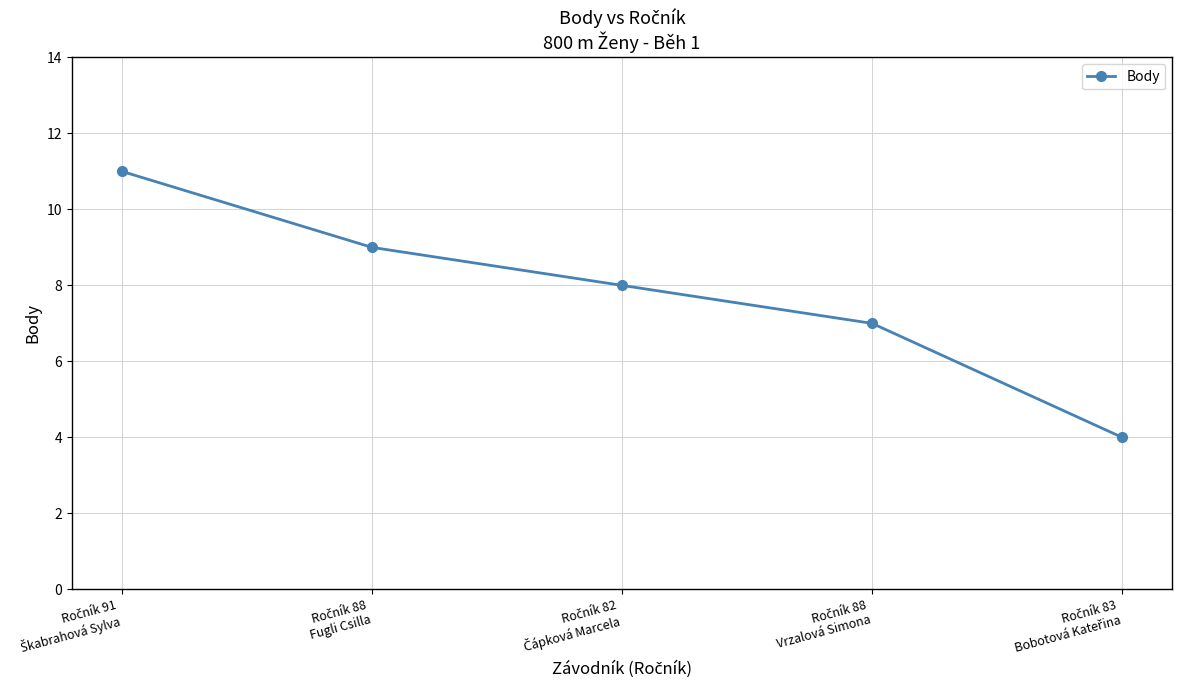

What is the maximum value shown in the chart?

11